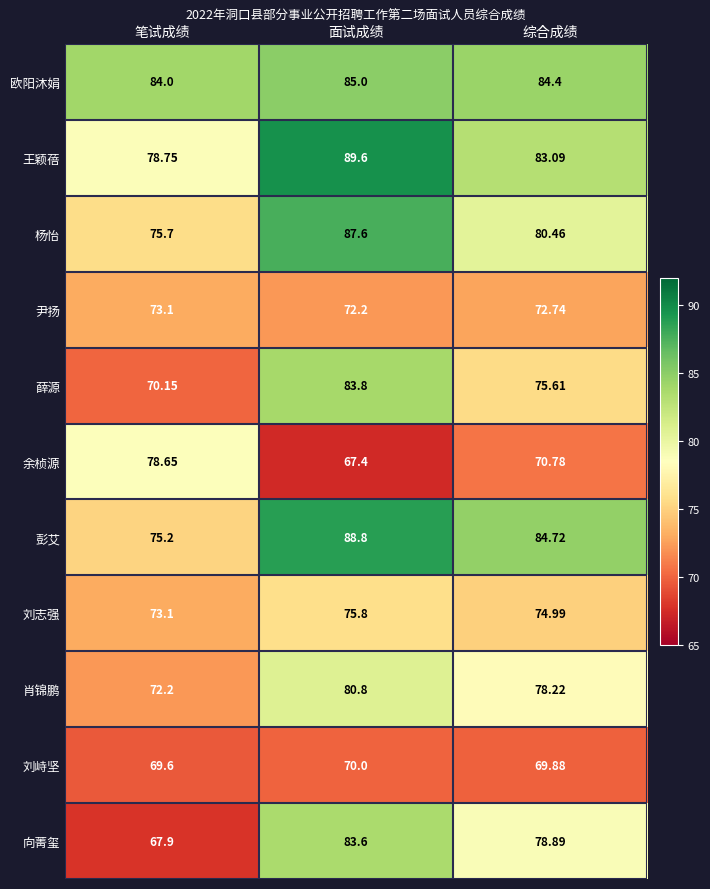

How many data points does each series have?

3